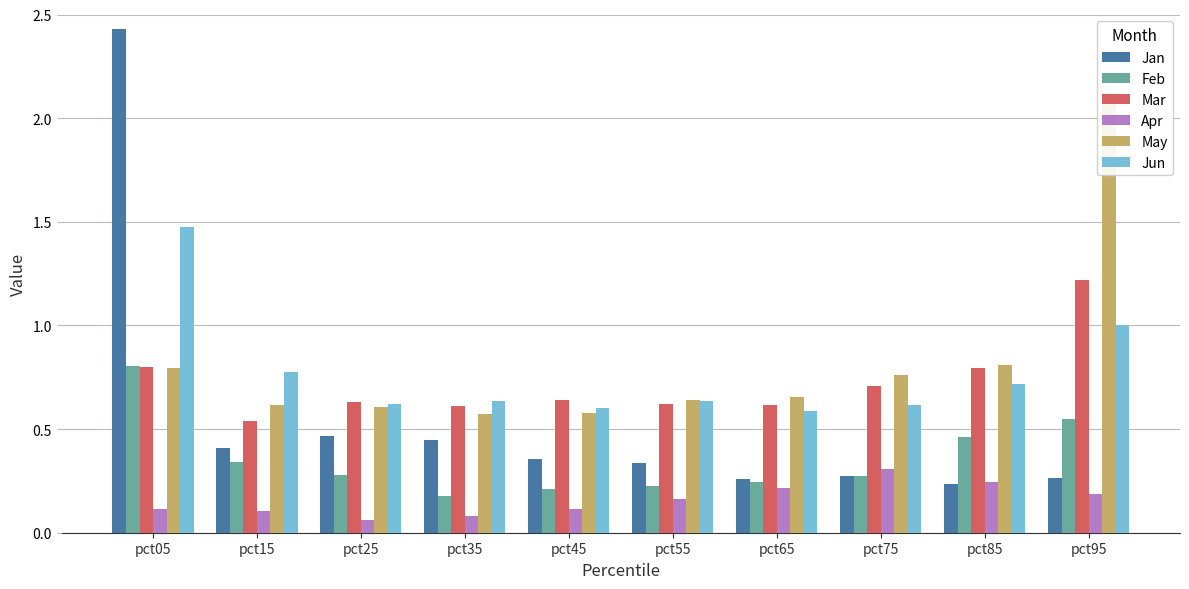

What is the maximum value shown in the chart?

2.4